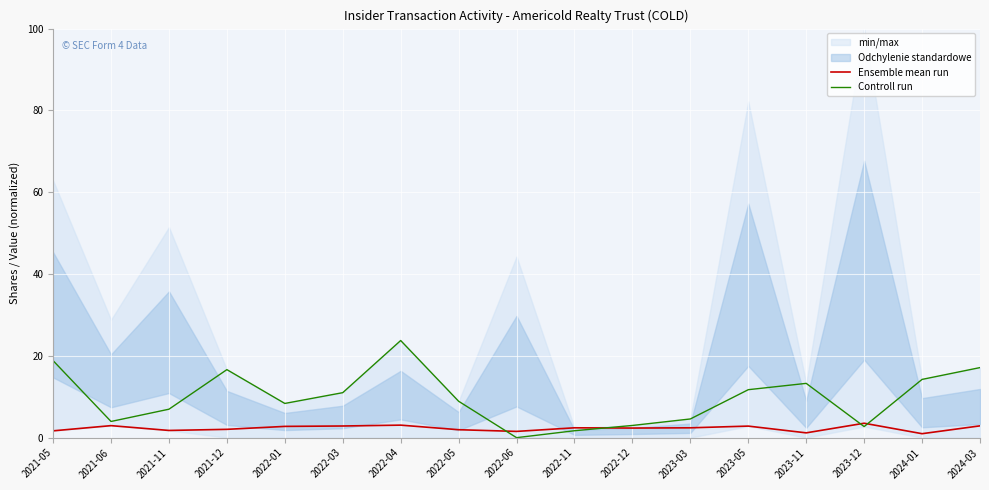

Between 2022-05 and 2022-04, which is larger?

2022-04